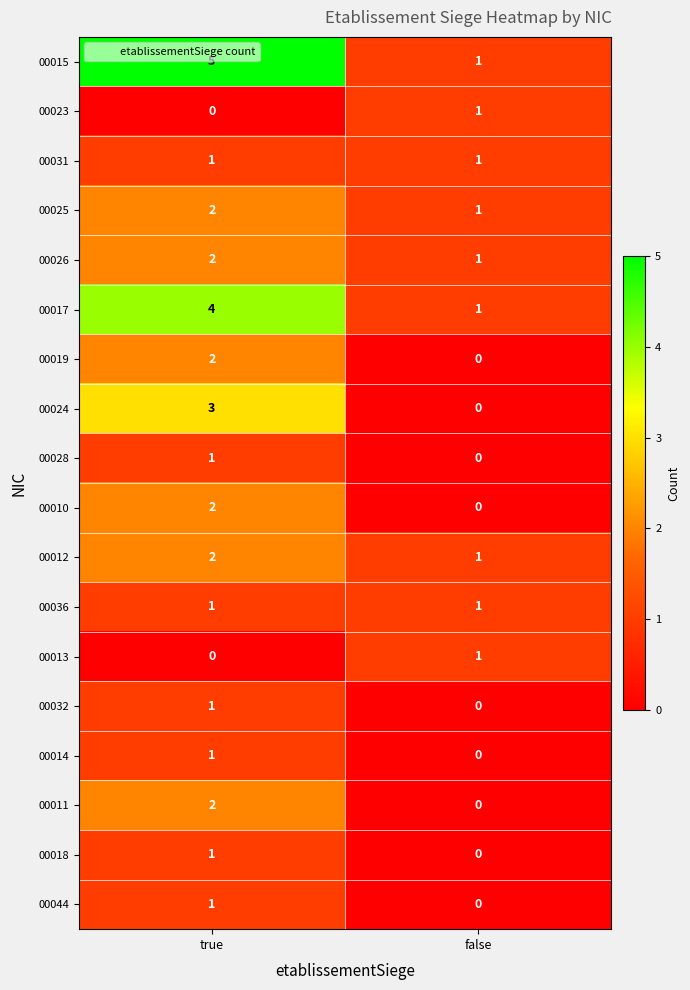

Which series has the largest range (max minus min)?

00015